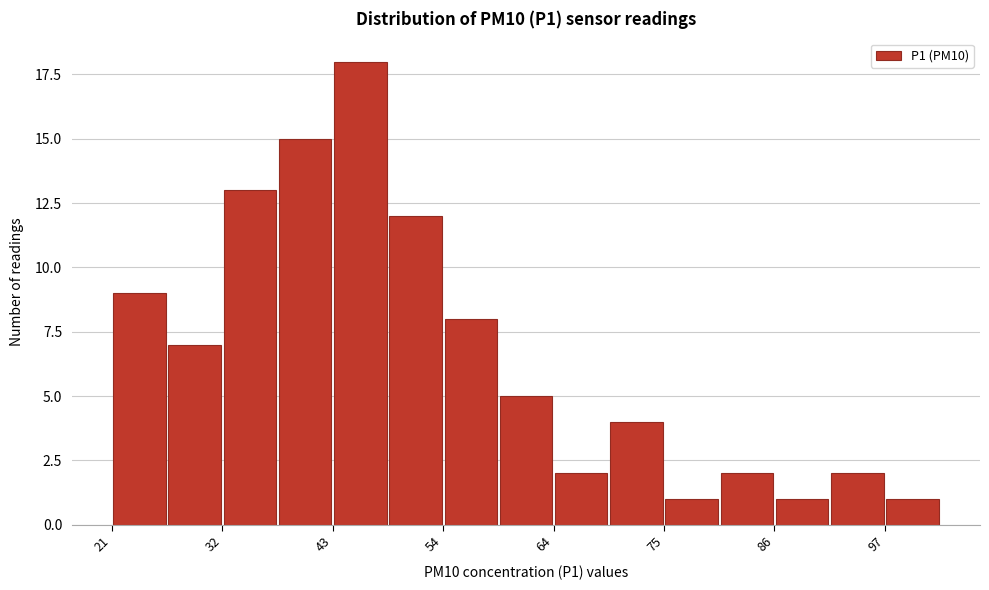

Around what value on the x-axis is the tallest bar? Give the approximate position of its centre, as read against the axis.

46